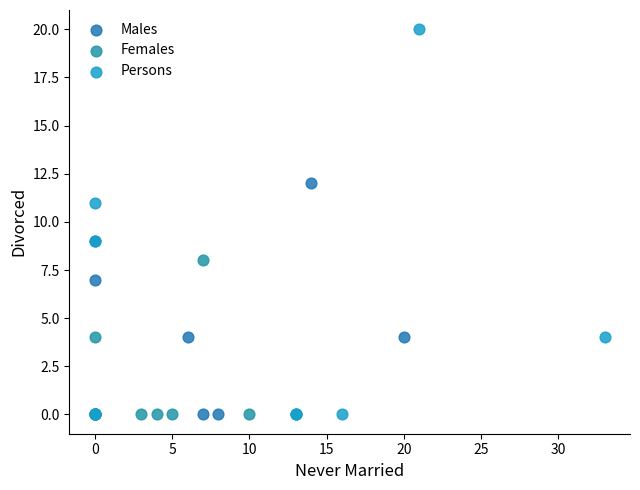

Which series contains the highest Y value?

Persons